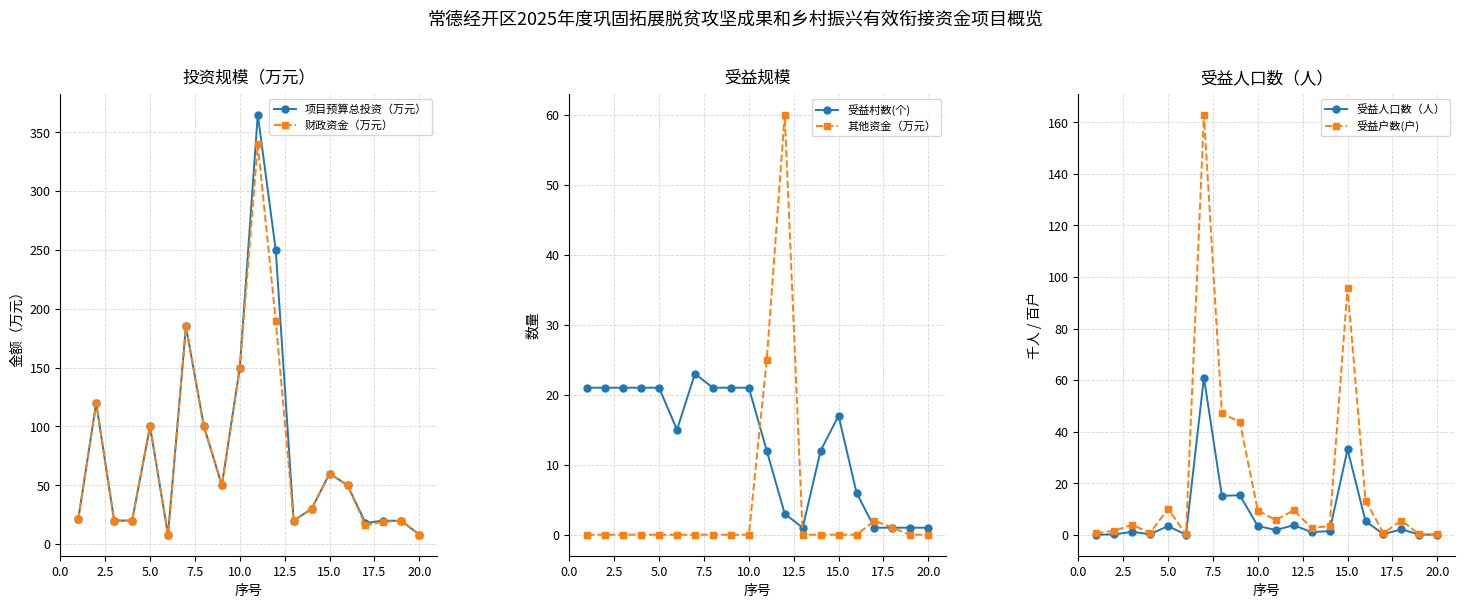

At how many categories does at least one series exceed 268?

1